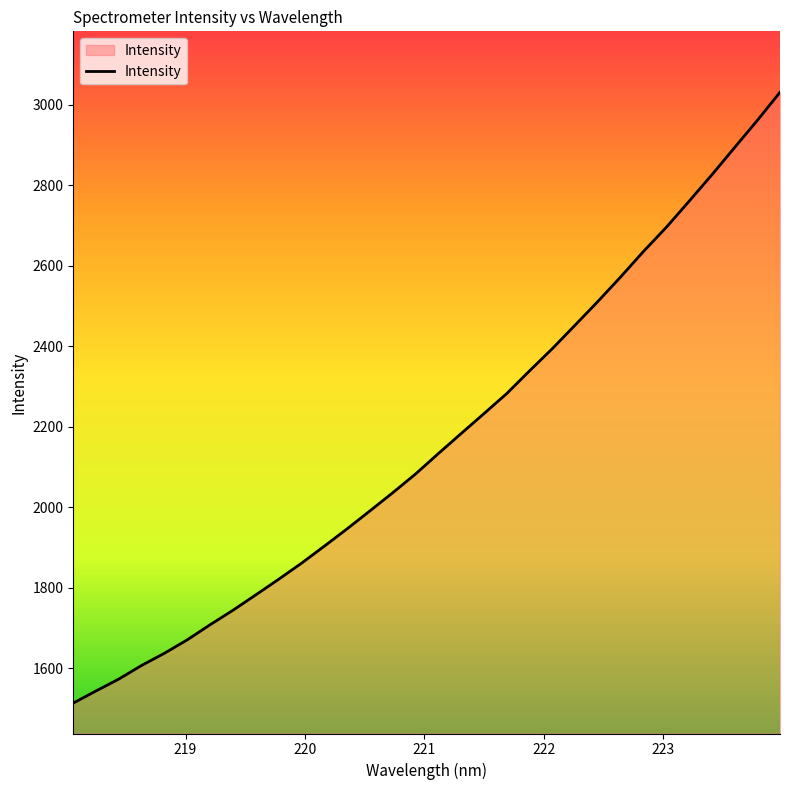

What is the greatest value displayed?

3031.1